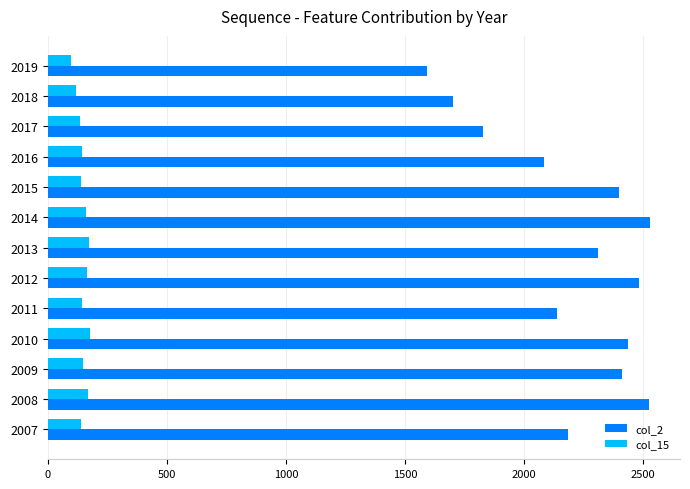

What is the spread (max minus min) of values at 2015?

2261